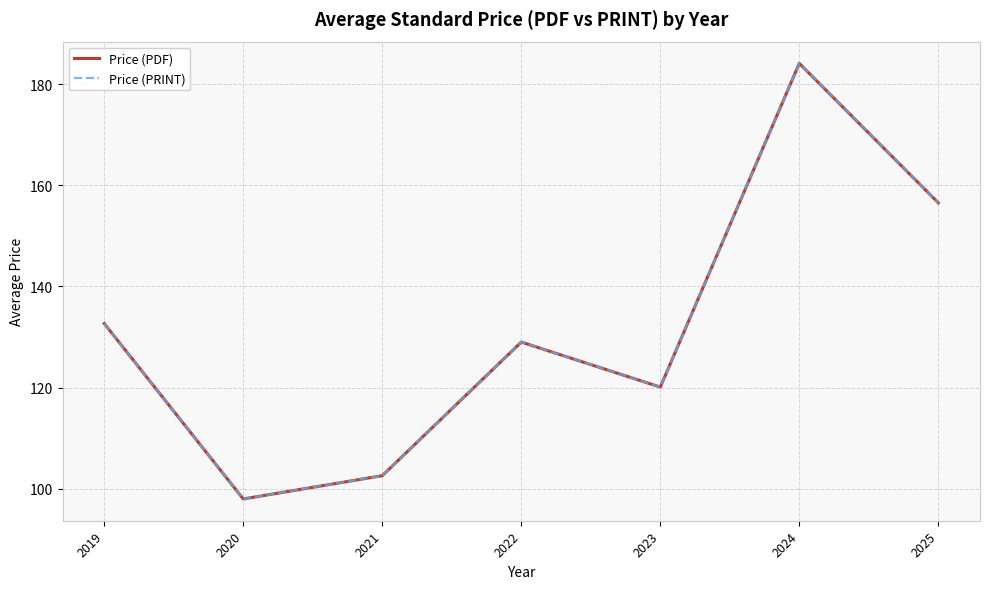

How many series are shown in this chart?

2